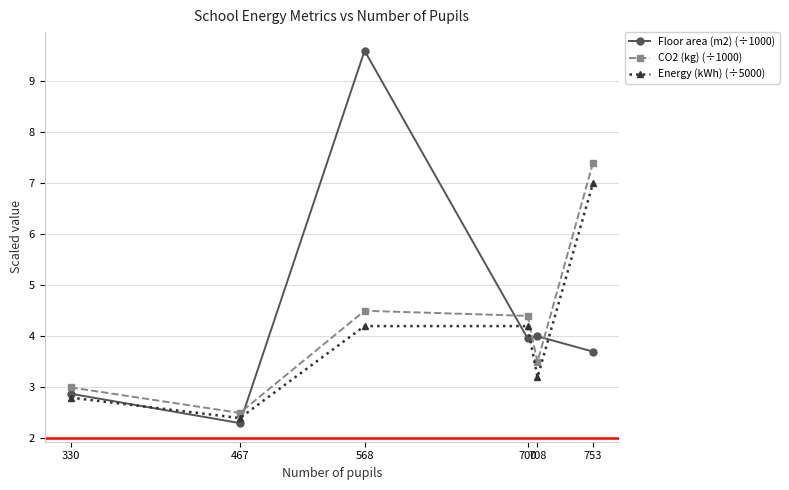

The CO2 (kg) (÷1000) series shows 3.5 at 708. True or false?

True